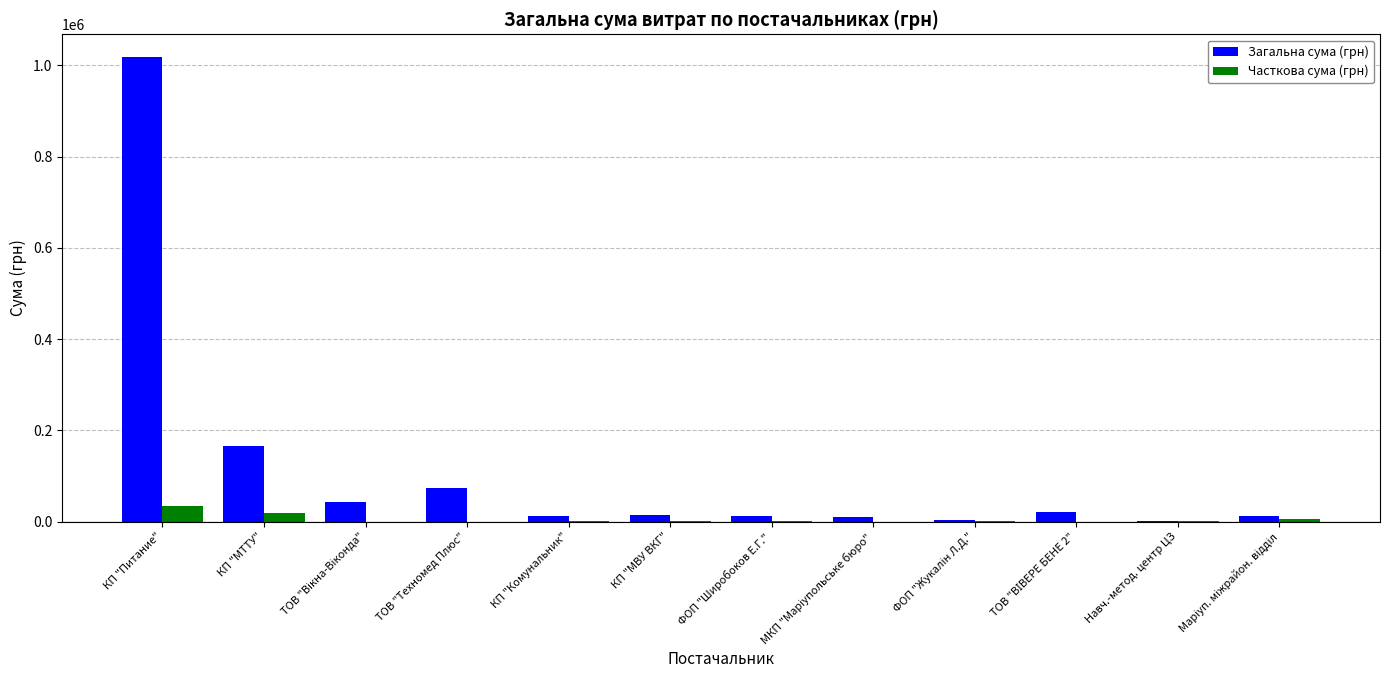

Which series has the largest total across all categories?

Загальна сума (грн)